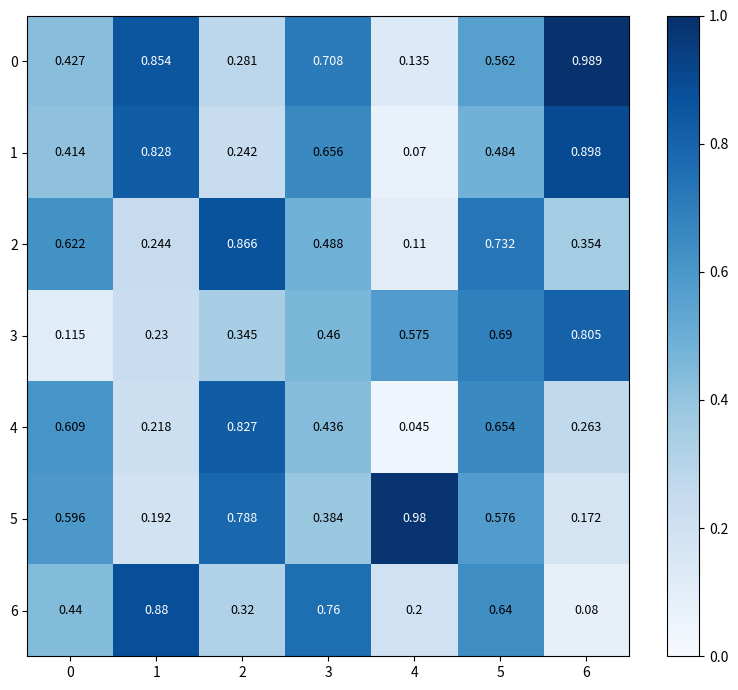

Is the value of 5 at 3 greater than the value of 6 at 5?

No